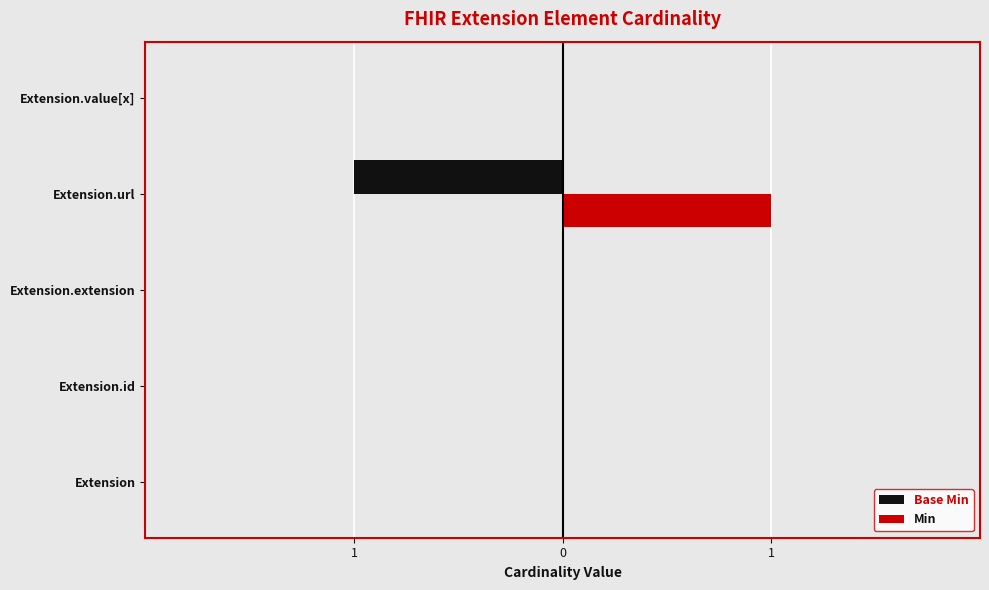

List the series in order of their overall mean, lowest first.

Base Min, Min